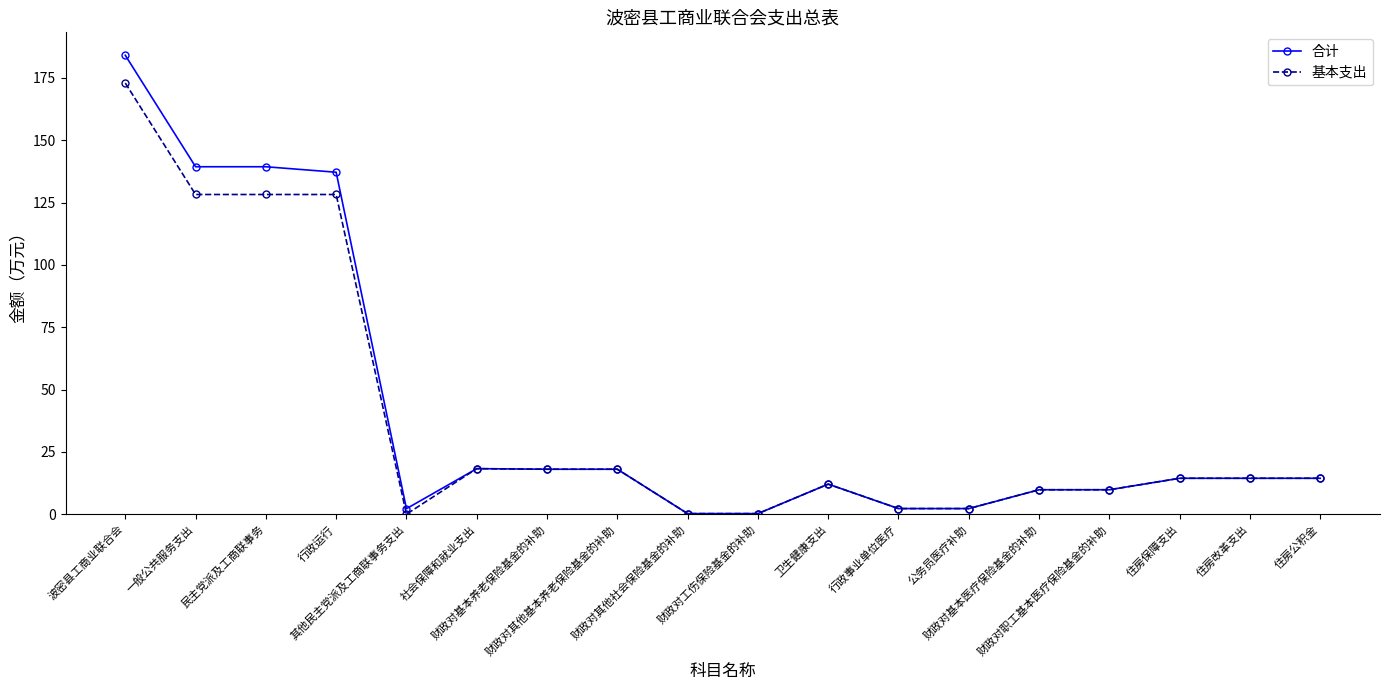

Which series has the widest spread of values?

合计